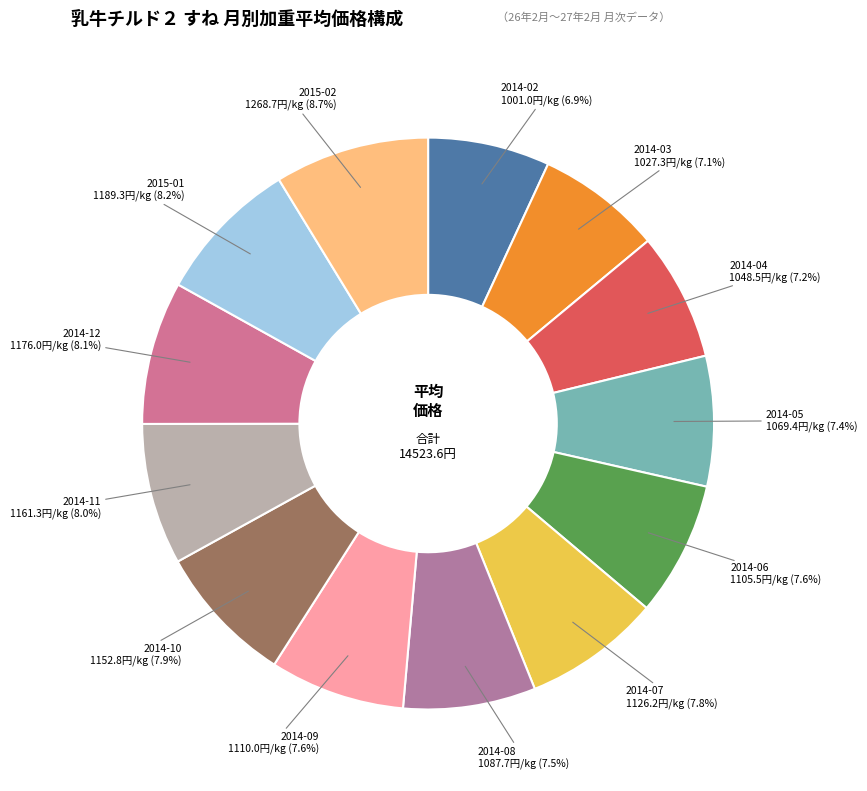

How many segments does this pie chart have?

13